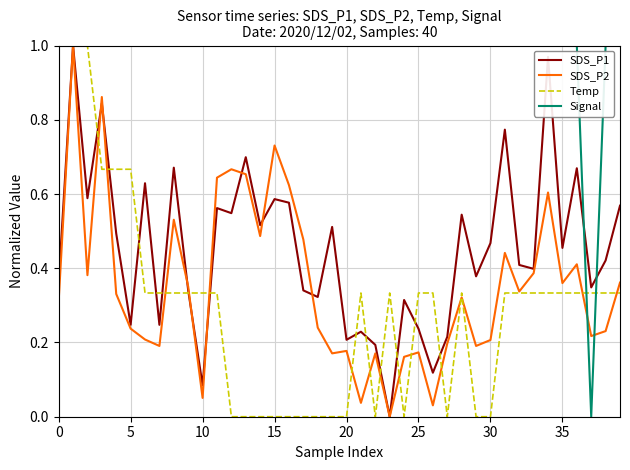

Which series has the largest total across all categories?

Signal